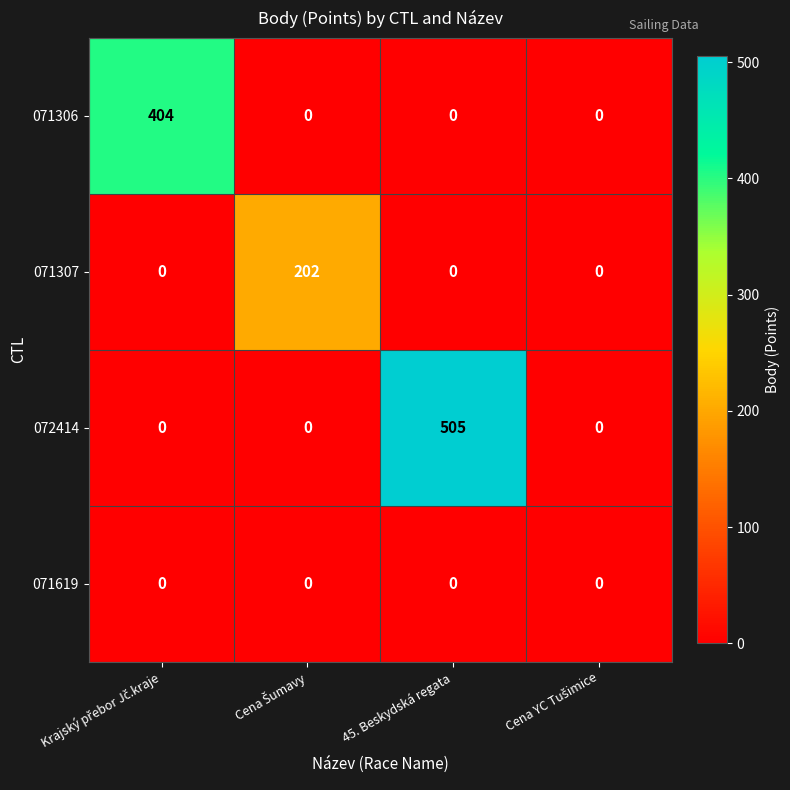

Is it true that 071306 equals -208 at 45. Beskydská regata?

False